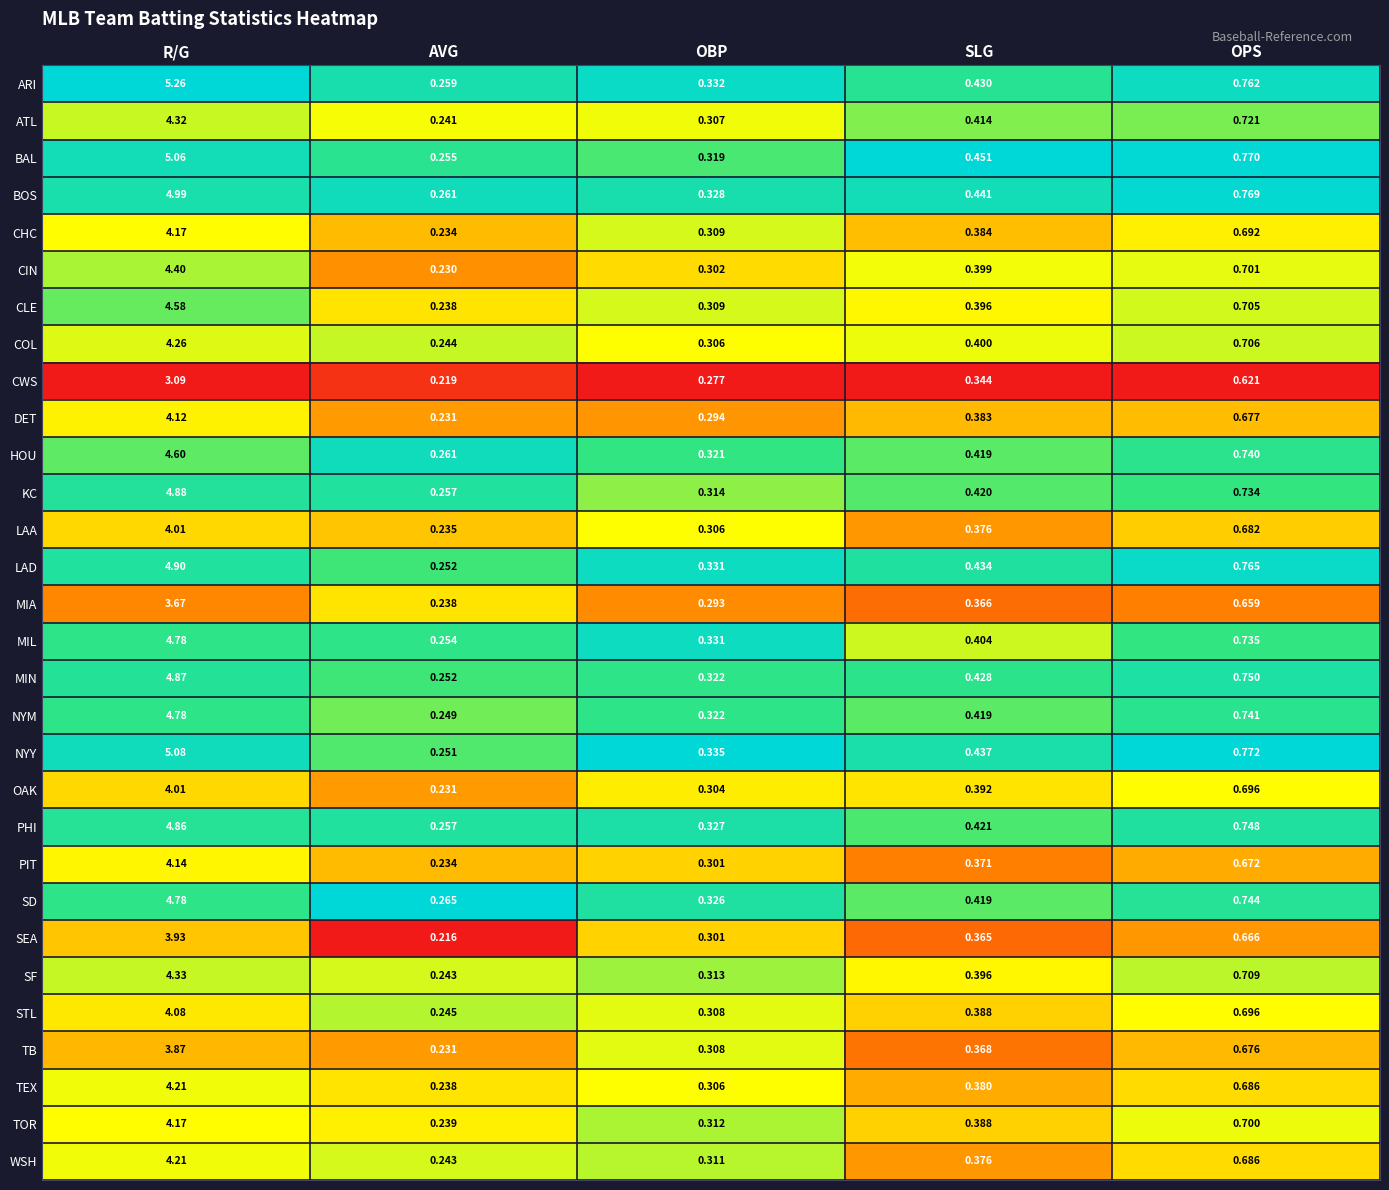

Which category has the lowest value across all series?

AVG